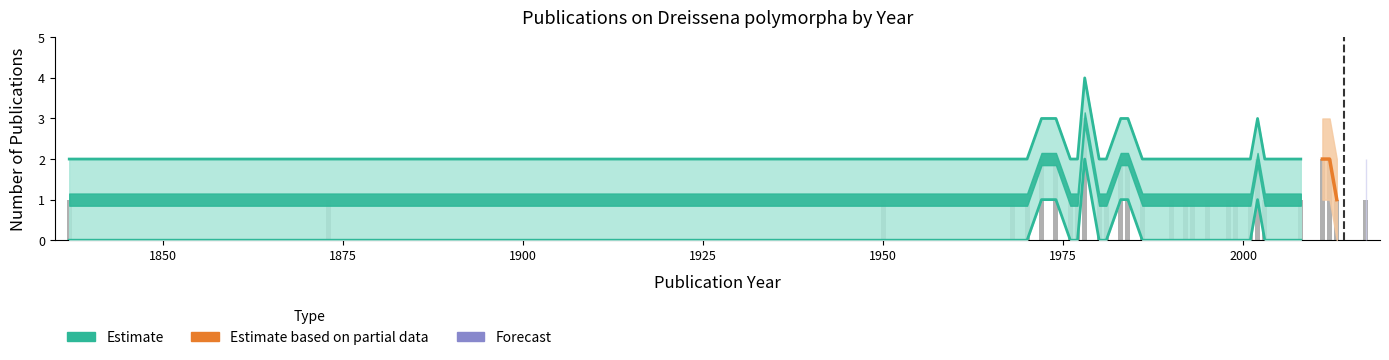

What is the value of the 2nd bar from the left?

2